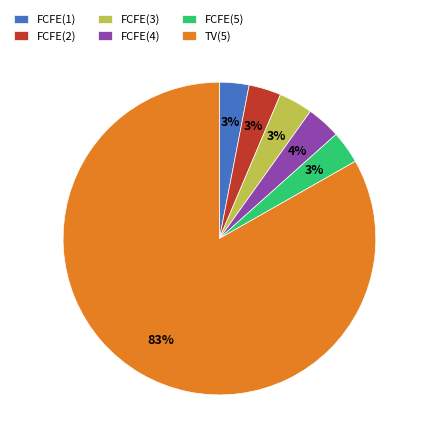

To the nearest percent, what is the average slice percentage?

17%